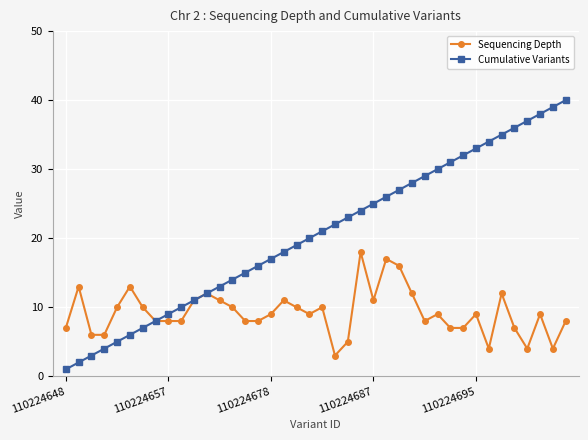

How many series are shown in this chart?

2